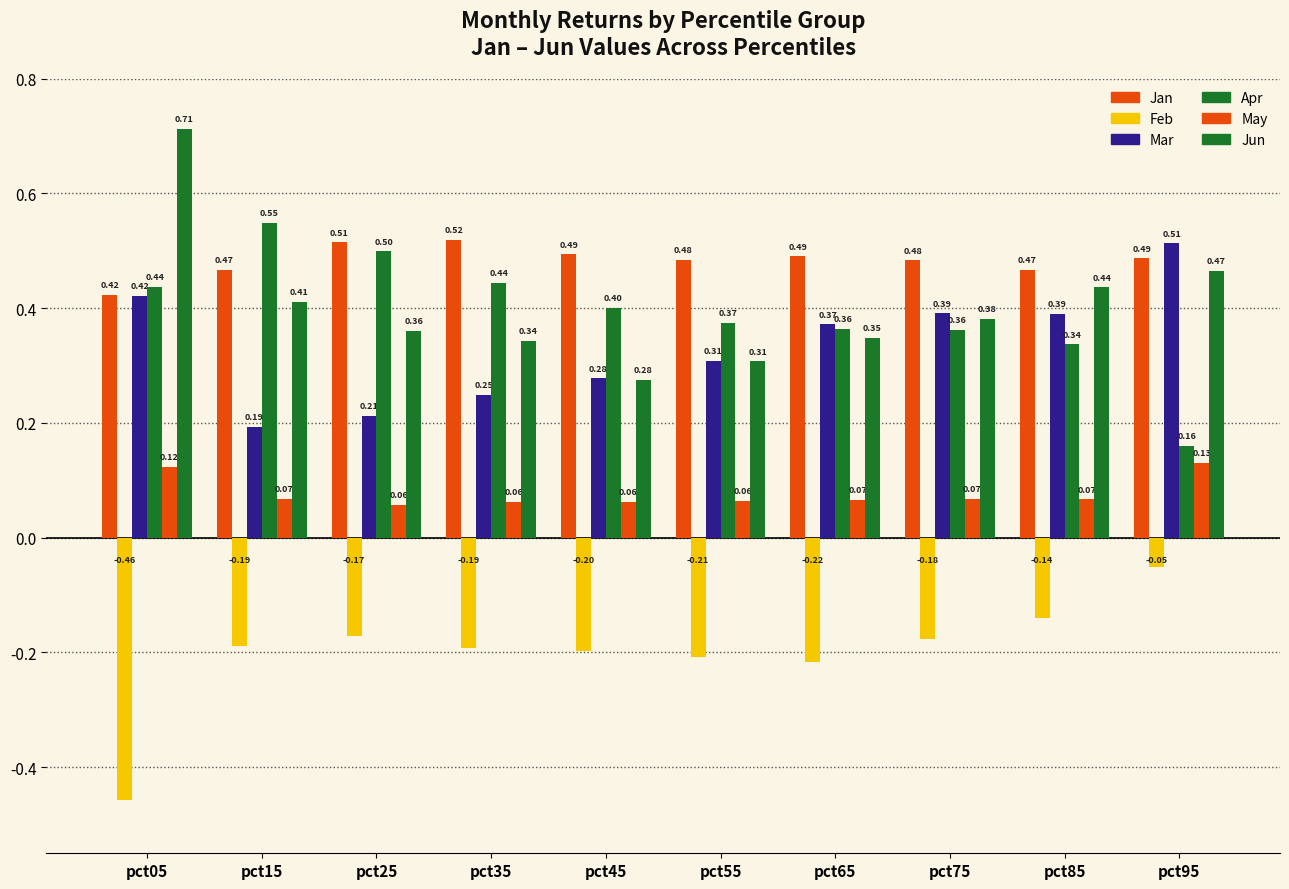

What value does the Jun series have at pct45?

0.3